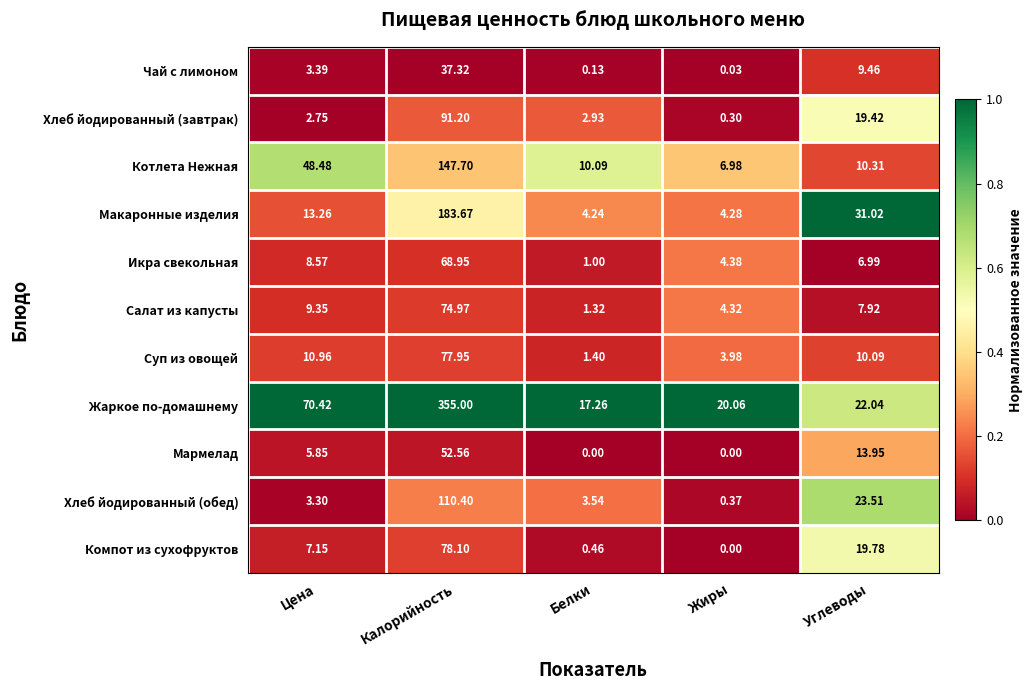

At which label does Чай с лимоном first exceed 3?

Цена